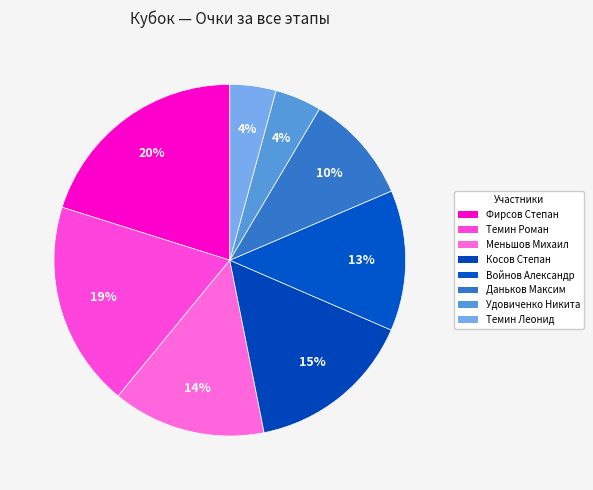

Rank the categories by value from lowest to highest.

Темин Леонид, Удовиченко Никита, Даньков Максим, Войнов Александр, Меньшов Михаил, Косов Степан, Темин Роман, Фирсов Степан